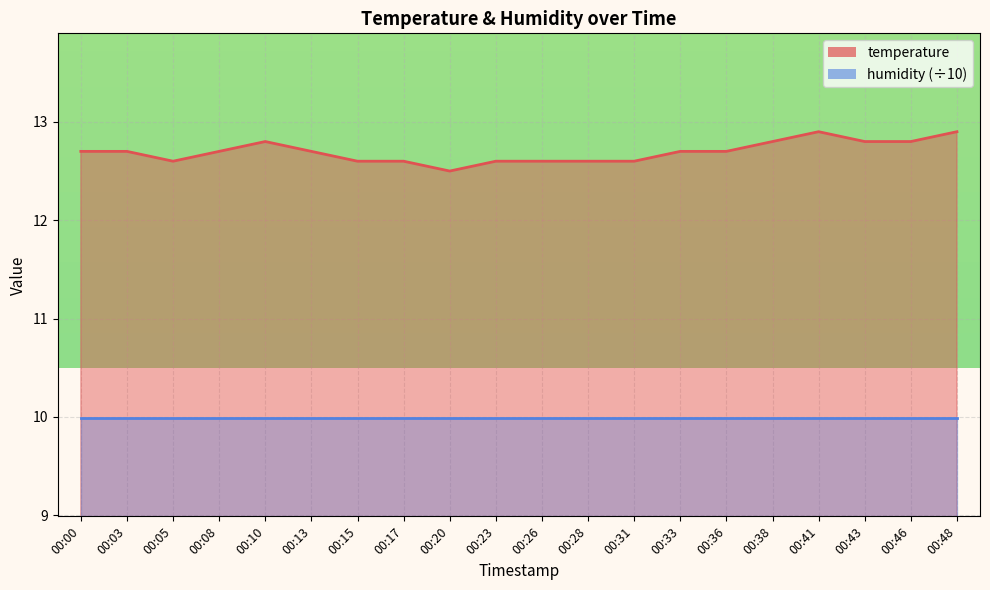

What is the value of the 14th point from the left?

12.7